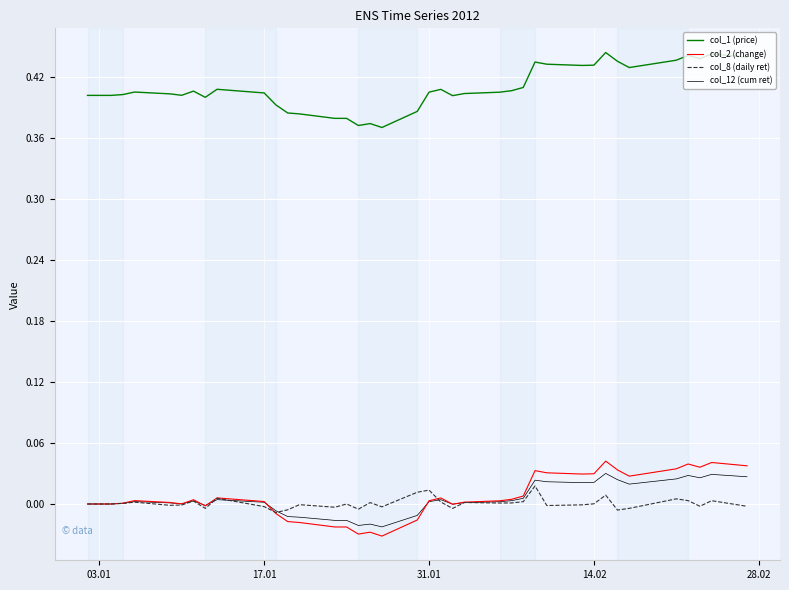

True or false: col_1 (price) and col_8 (daily ret) intersect in this chart.

False